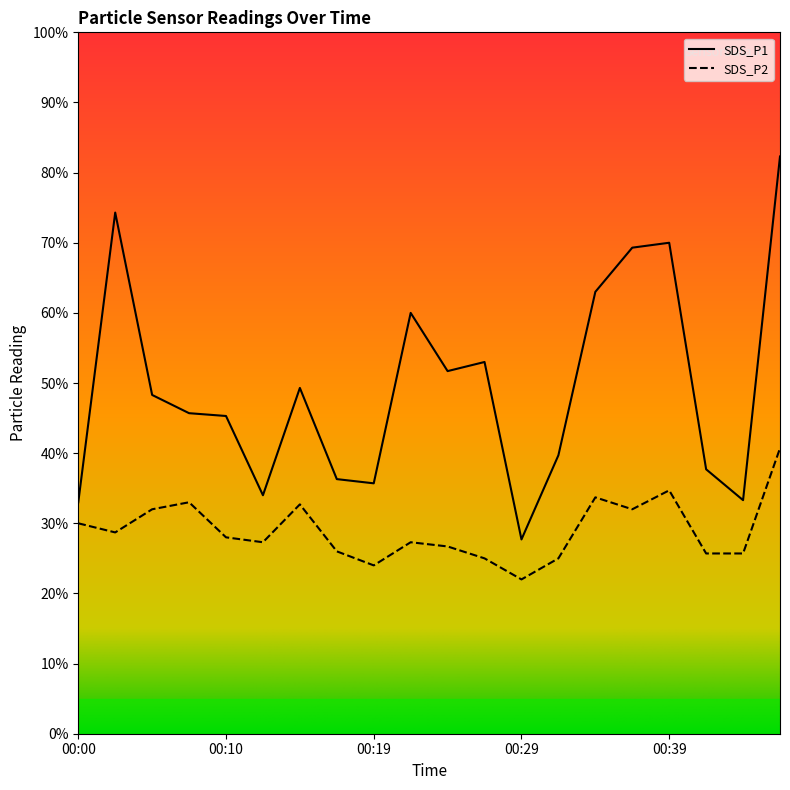

At which category is the sum across all series the highest?

00:46